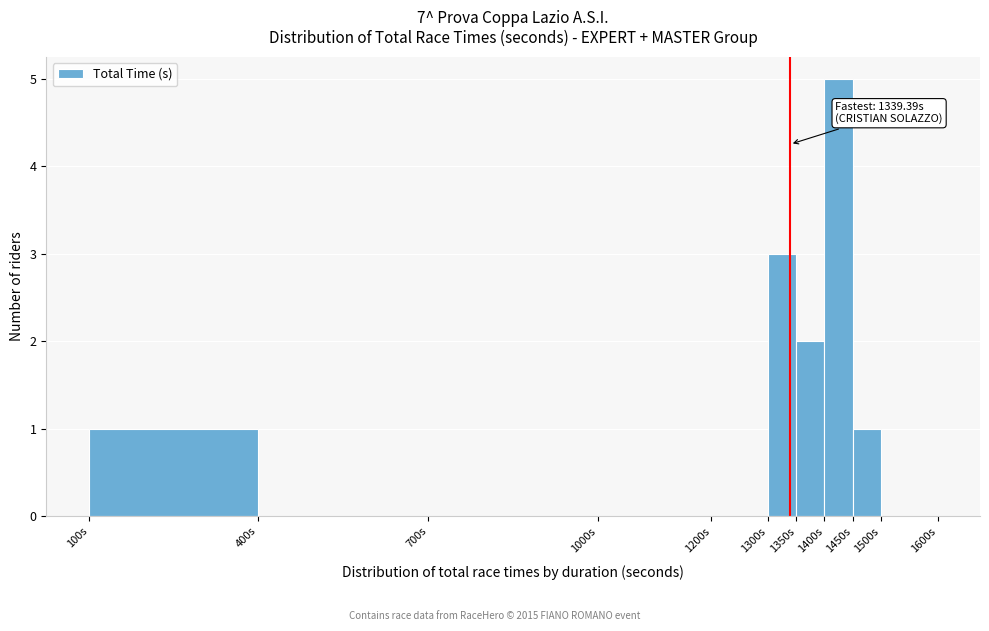

Over which range of the x-axis is the bar tallest?

1400 to 1450